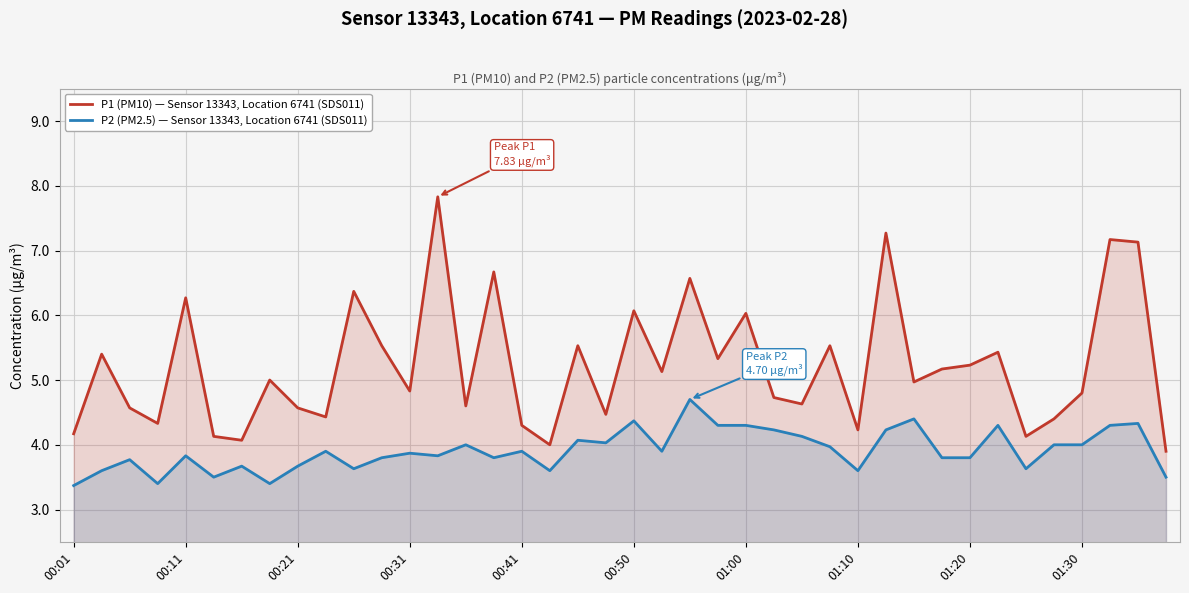

What position from the left is 27?

28